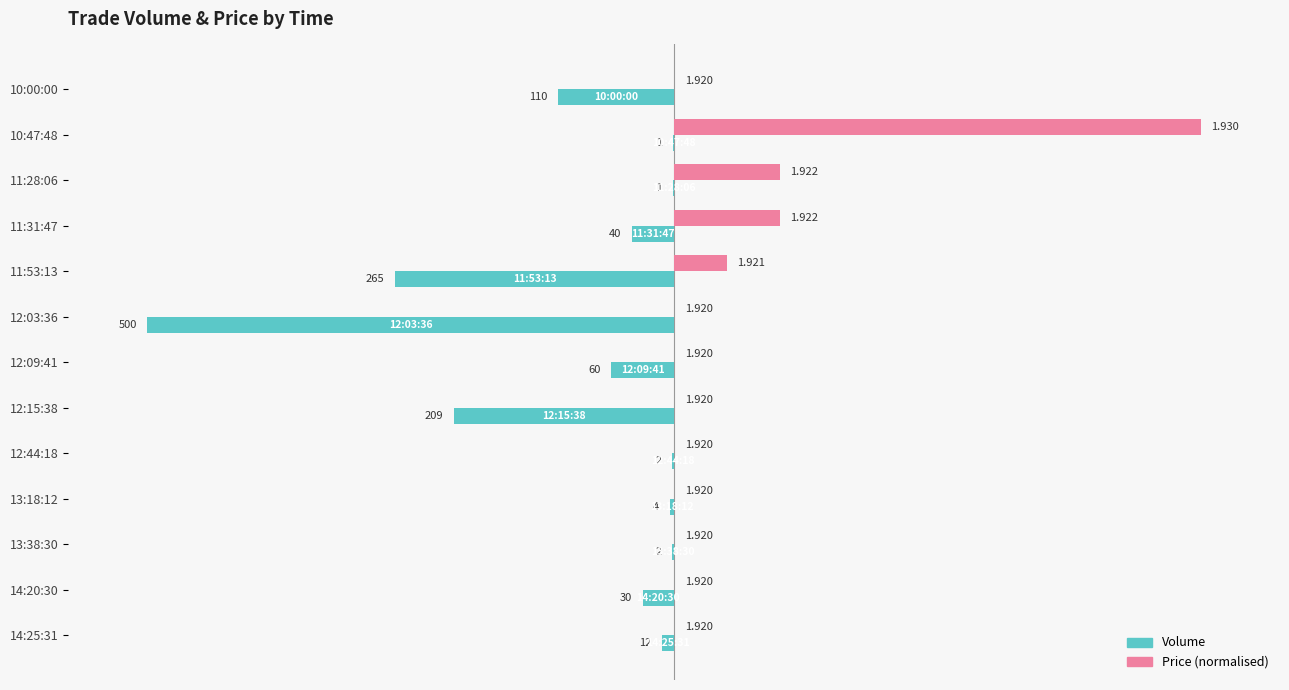

What are all the series names shown in the legend?

Volume, Price (normalised)